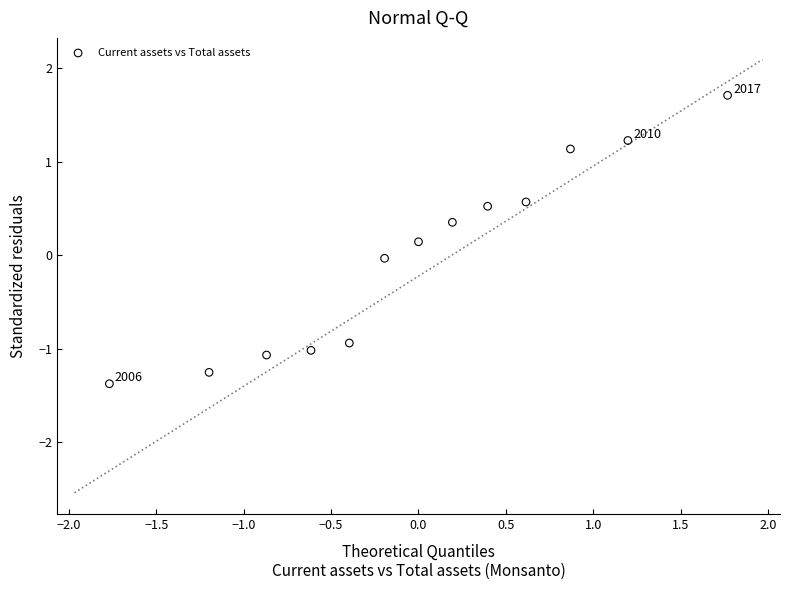

What is the range of Y values (max minus min)?

3.1